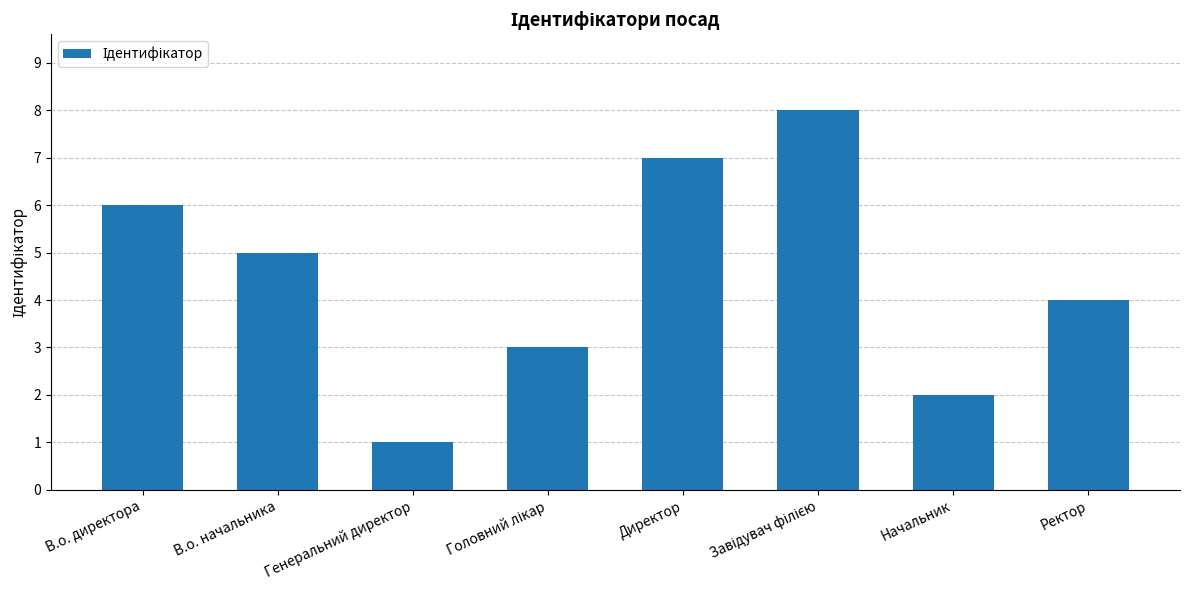

The chart shows a value of 6 at В.о. директора. True or false?

True